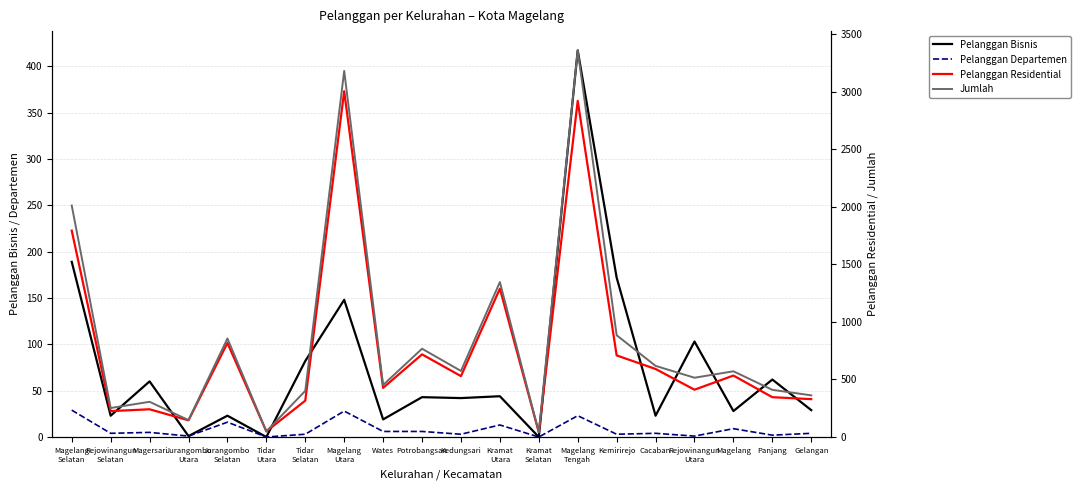

How many data points in Pelanggan Bisnis are less than 43?

10